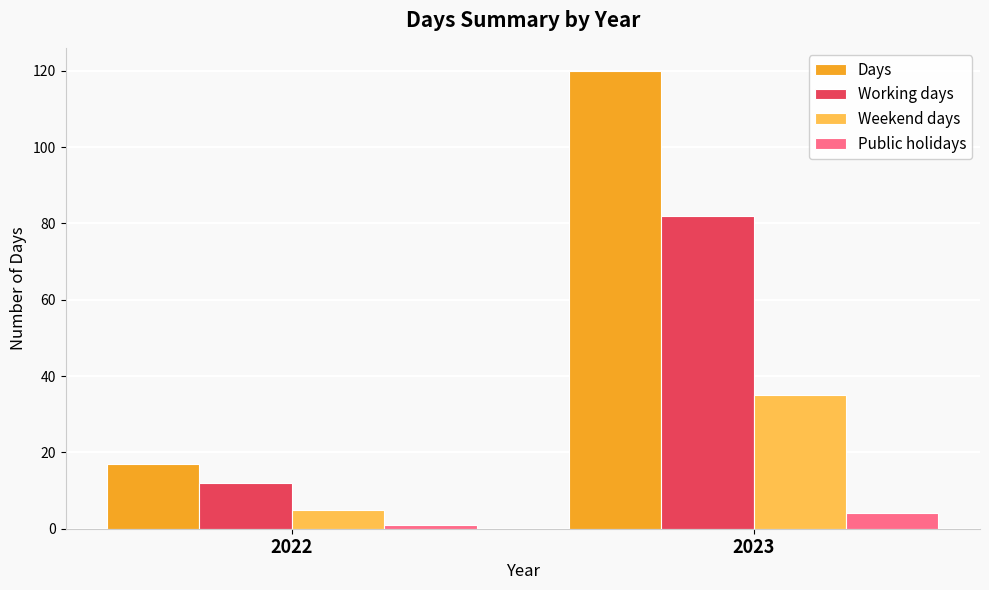

What is the sum of all Days values?

137